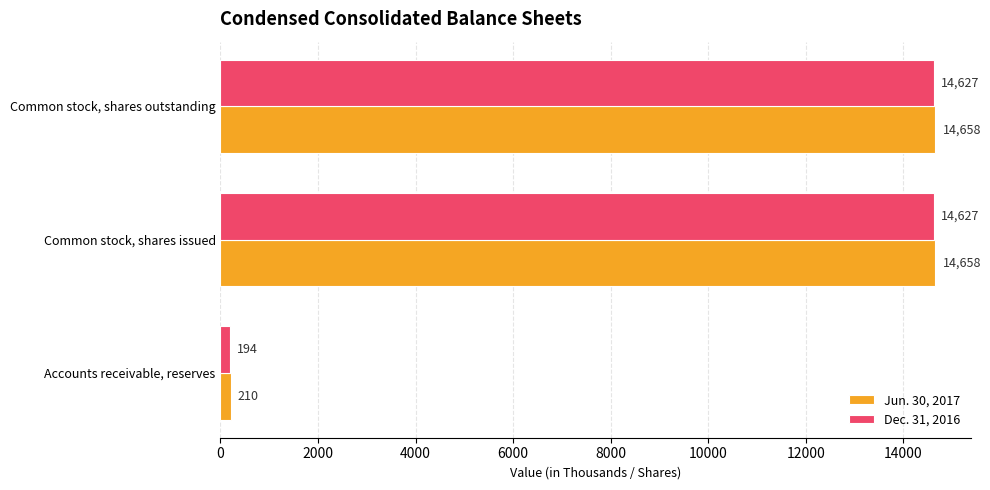

What is the difference between the Dec. 31, 2016 values at Common stock, shares outstanding and Accounts receivable, reserves?

14433